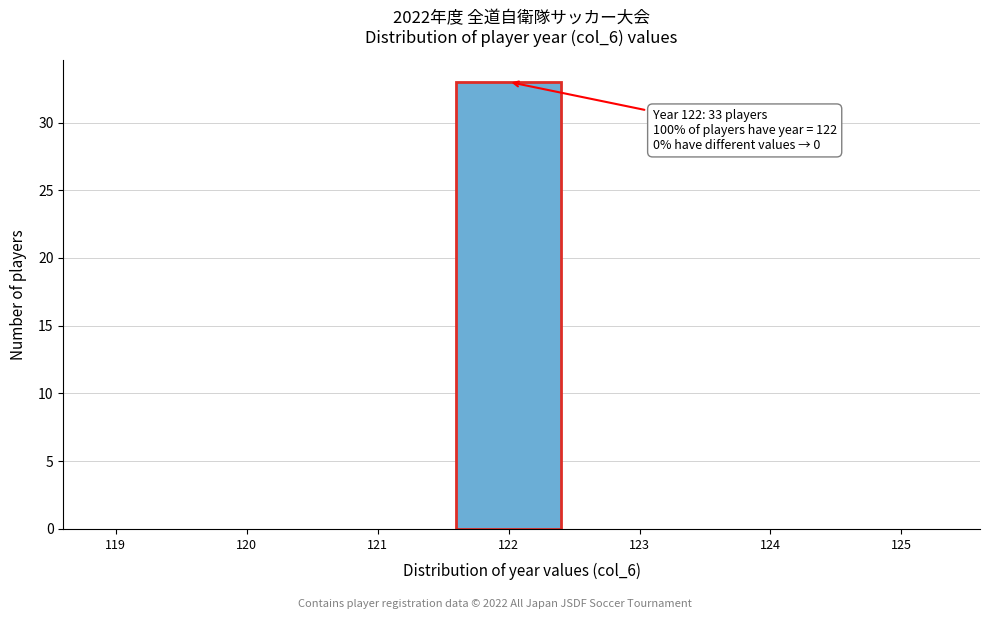

Which category has the highest value across all series?

122